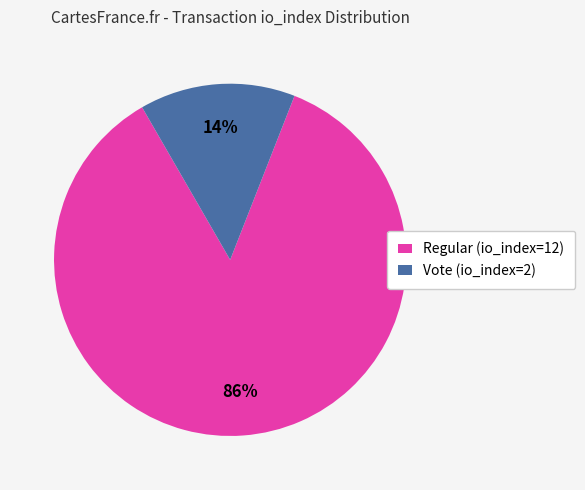

True or false: Vote (io_index=2) accounts for 4% of the total.

False